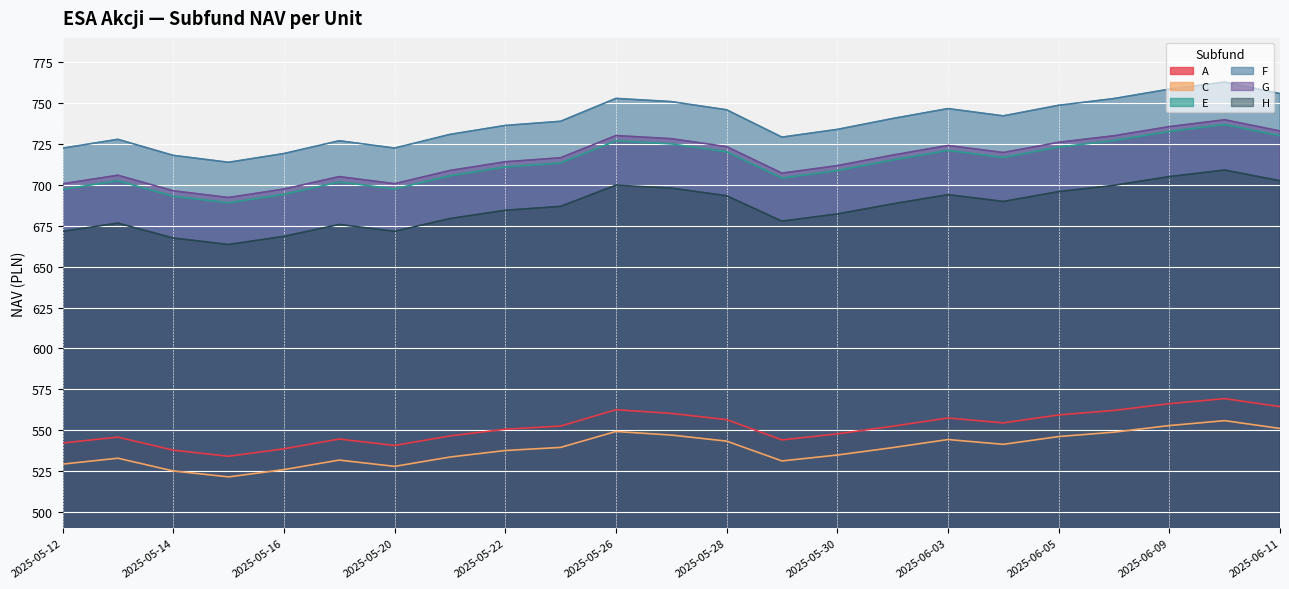

Between 2025-05-14 and 2025-06-10, which series saw the biggest shift?

F